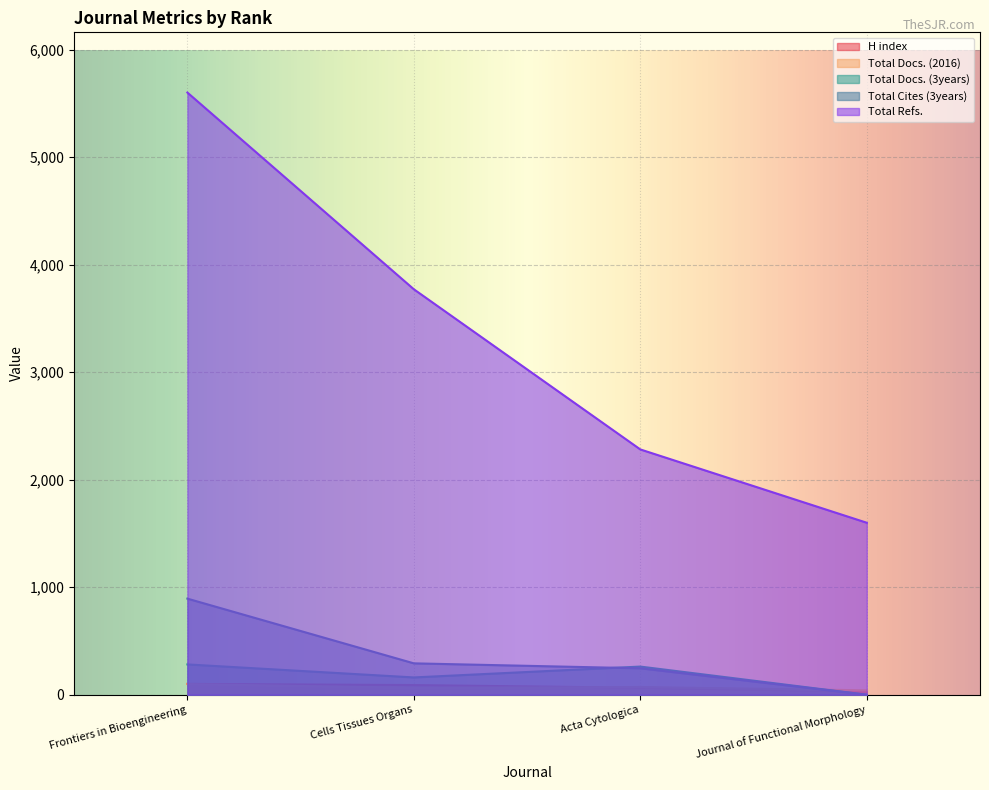

Is the value of Total Docs. (2016) at Journal of Functional Morphology greater than the value of Total Docs. (3years) at Acta Cytologica?

No